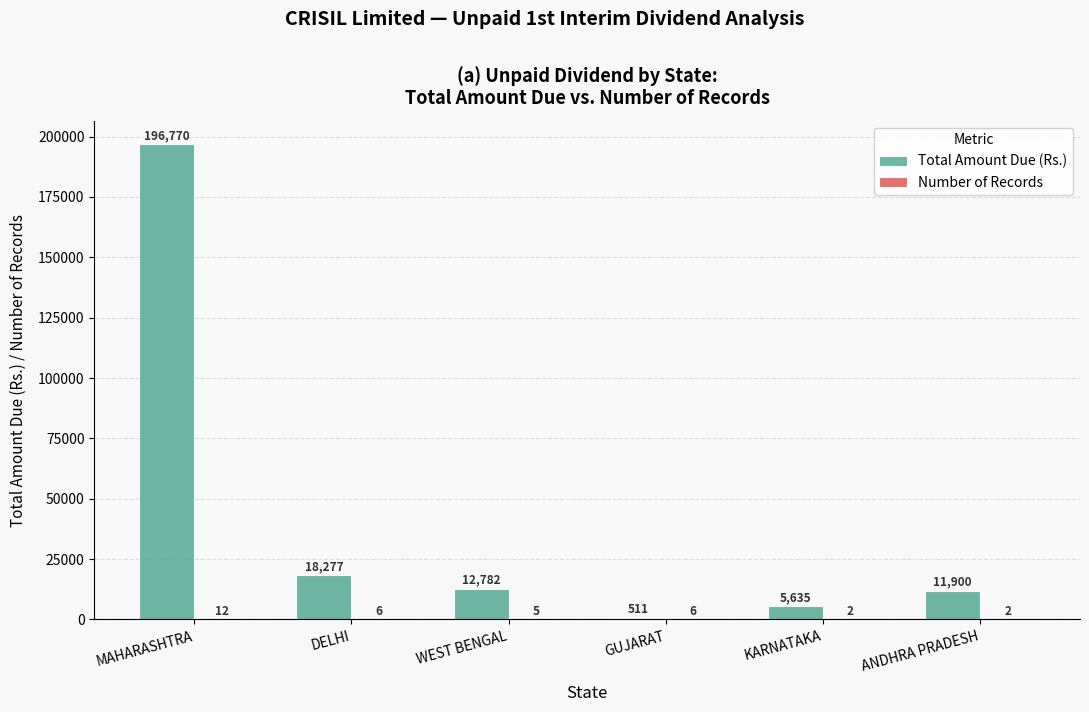

Which label corresponds to the largest value in the chart?

MAHARASHTRA